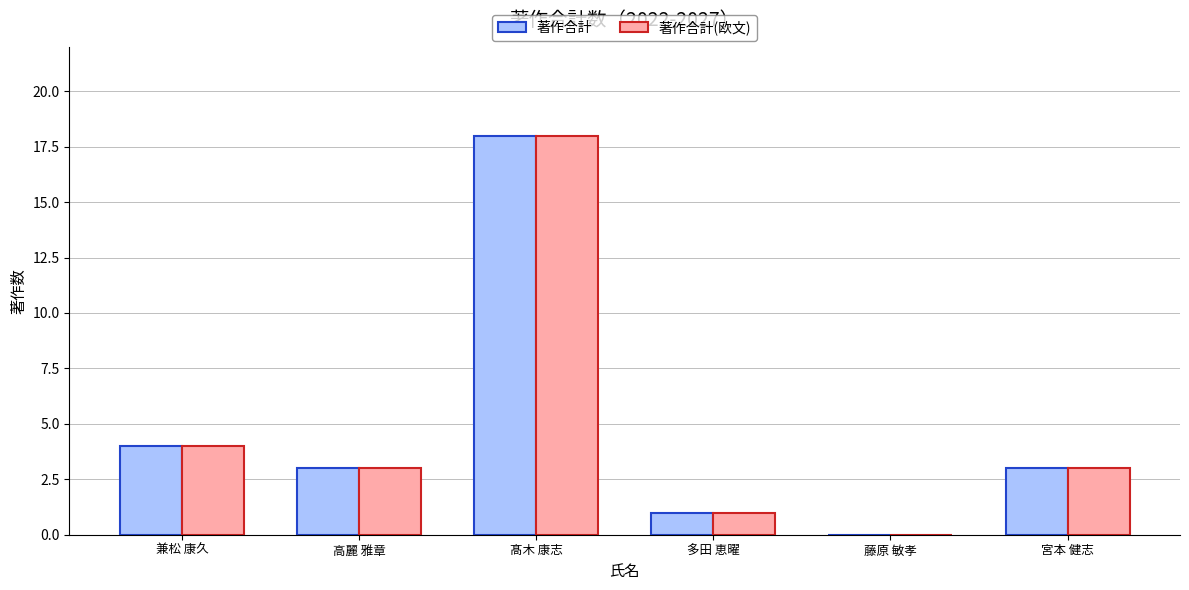

Reading left to right, transcribe all the data shown in this chart.

著作合計: 兼松 康久=4	高麗 雅章=3	髙木 康志=18	多田 恵曜=1	藤原 敏孝=0	宮本 健志=3
著作合計(欧文): 兼松 康久=4	高麗 雅章=3	髙木 康志=18	多田 恵曜=1	藤原 敏孝=0	宮本 健志=3